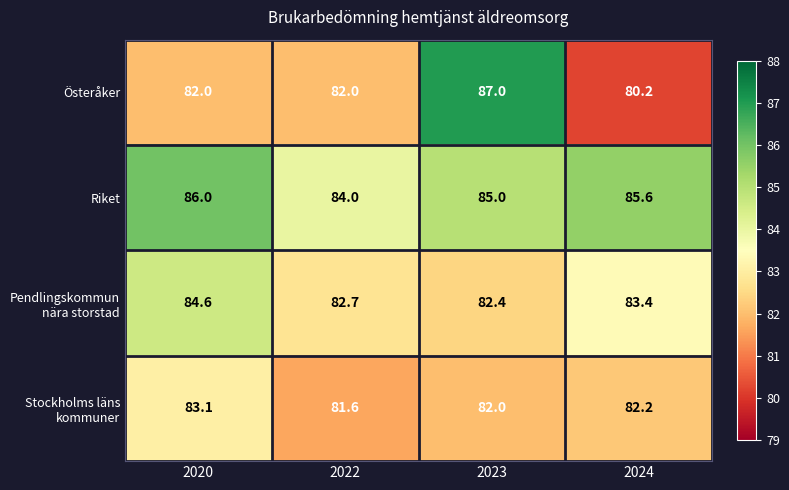

What is the average value of the Österåker series?

82.8